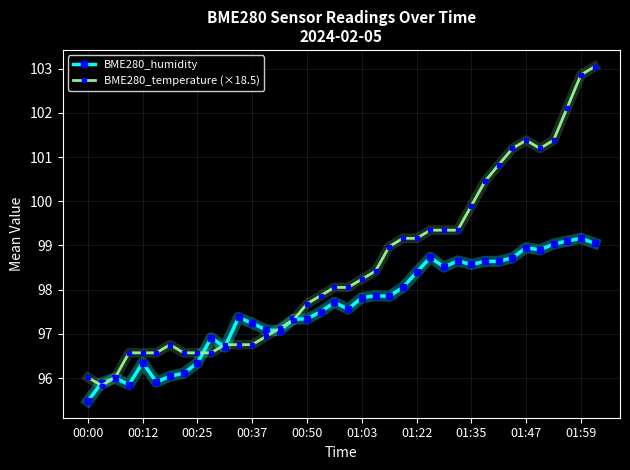

Which series has the widest spread of values?

BME280_temperature (×18.5)